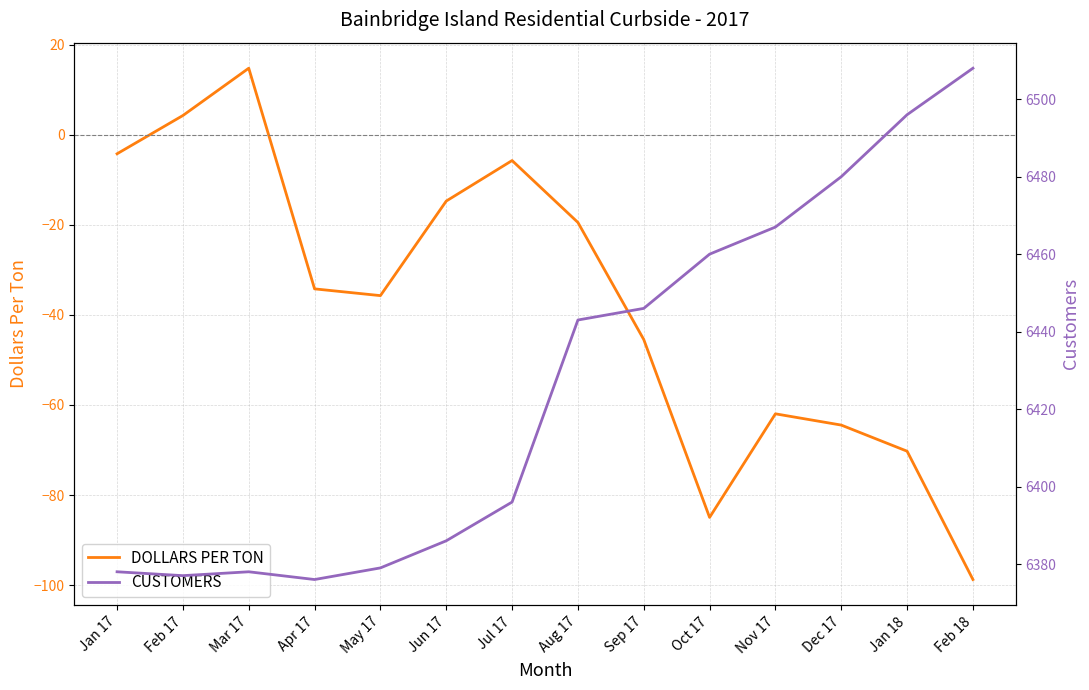

Which category has the highest value across all series?

Feb 18